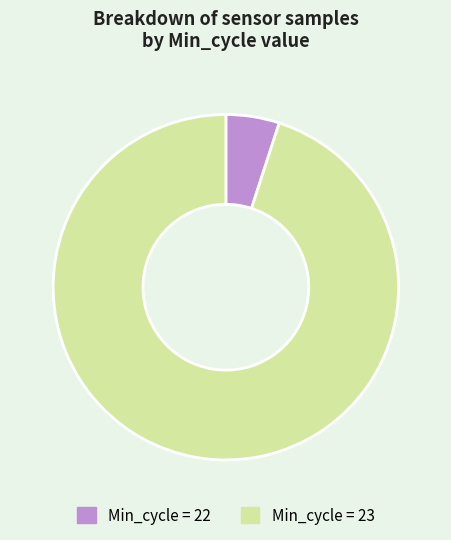

Count the number of slices in the pie.

2